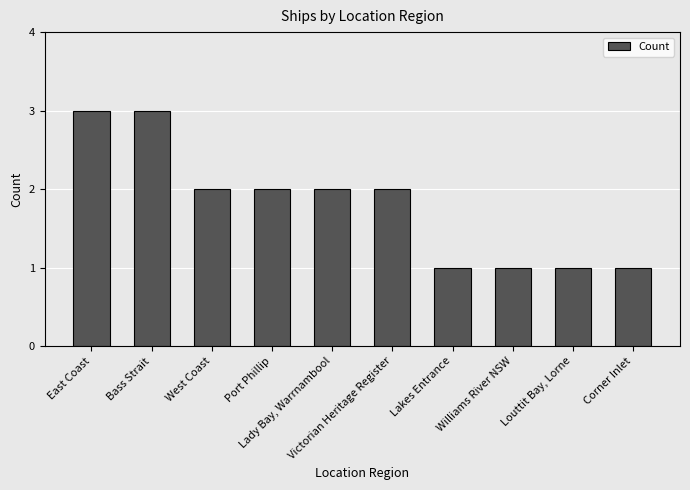

What is the value of the 8th bar from the left?

1